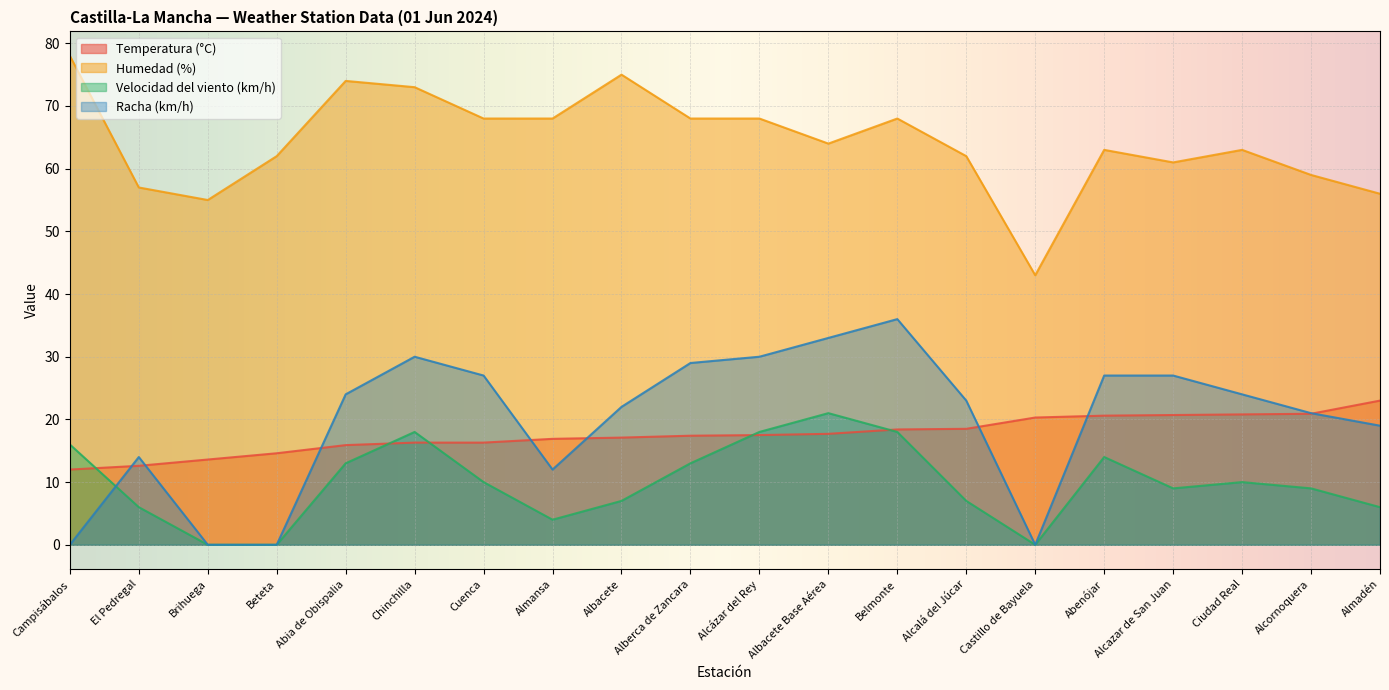

What position from the right is Alcazar de San Juan?

4